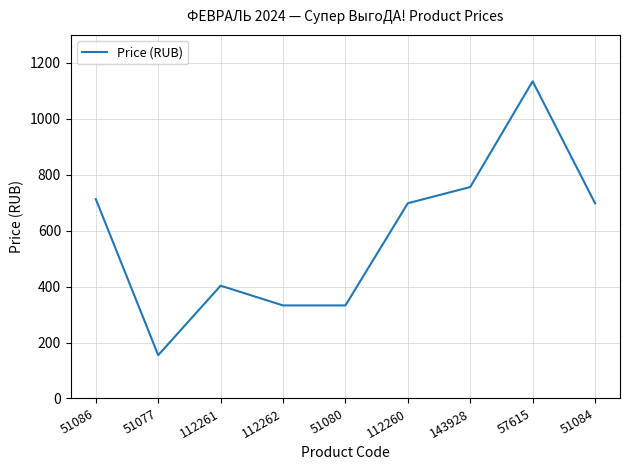

How many lines are shown in the chart?

1